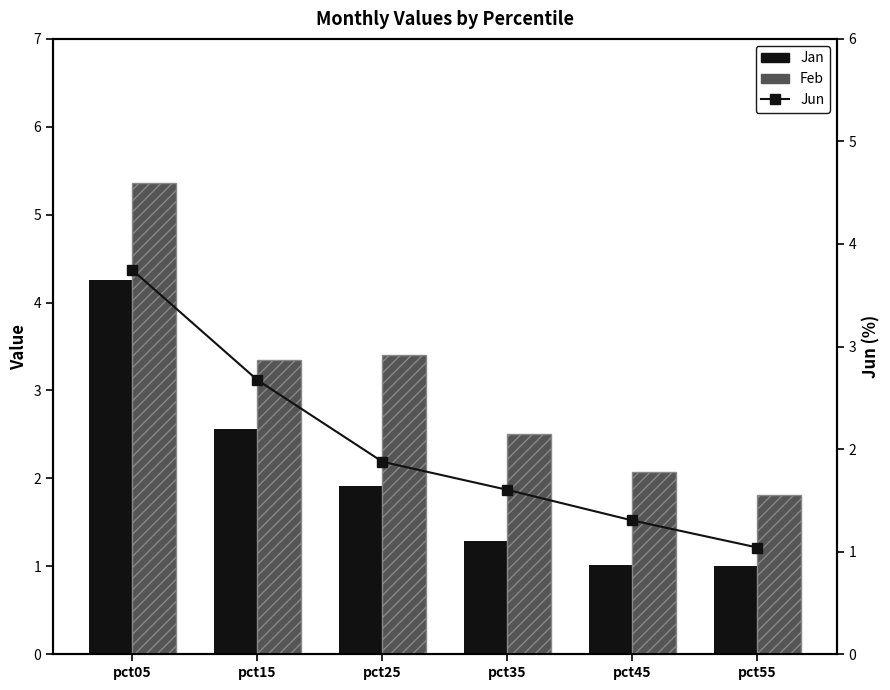

What are all the series names shown in the legend?

Jan, Feb, Jun